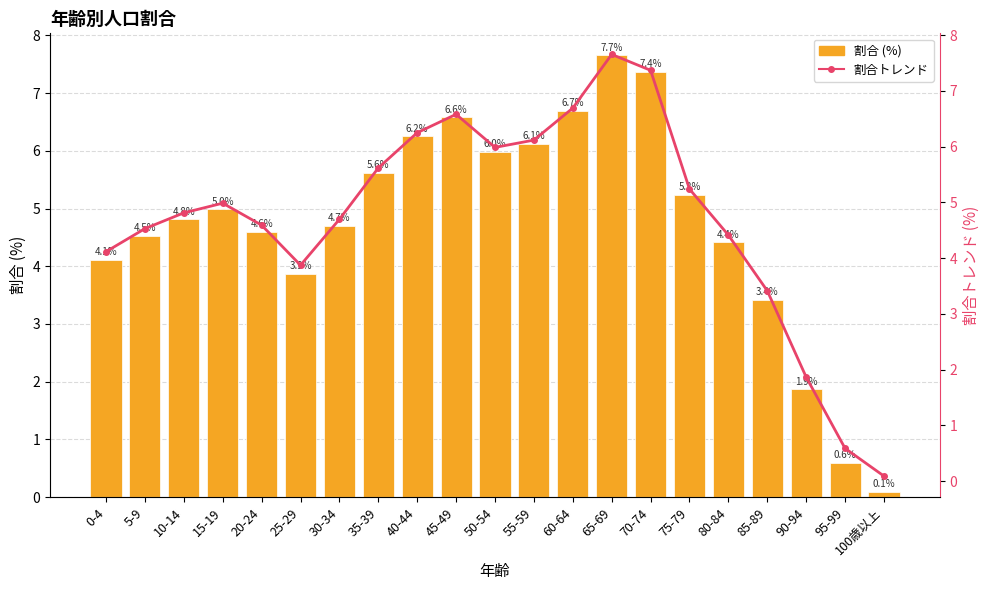

What is the difference between the 割合 (%) values at 25-29 and 70-74?

3.5